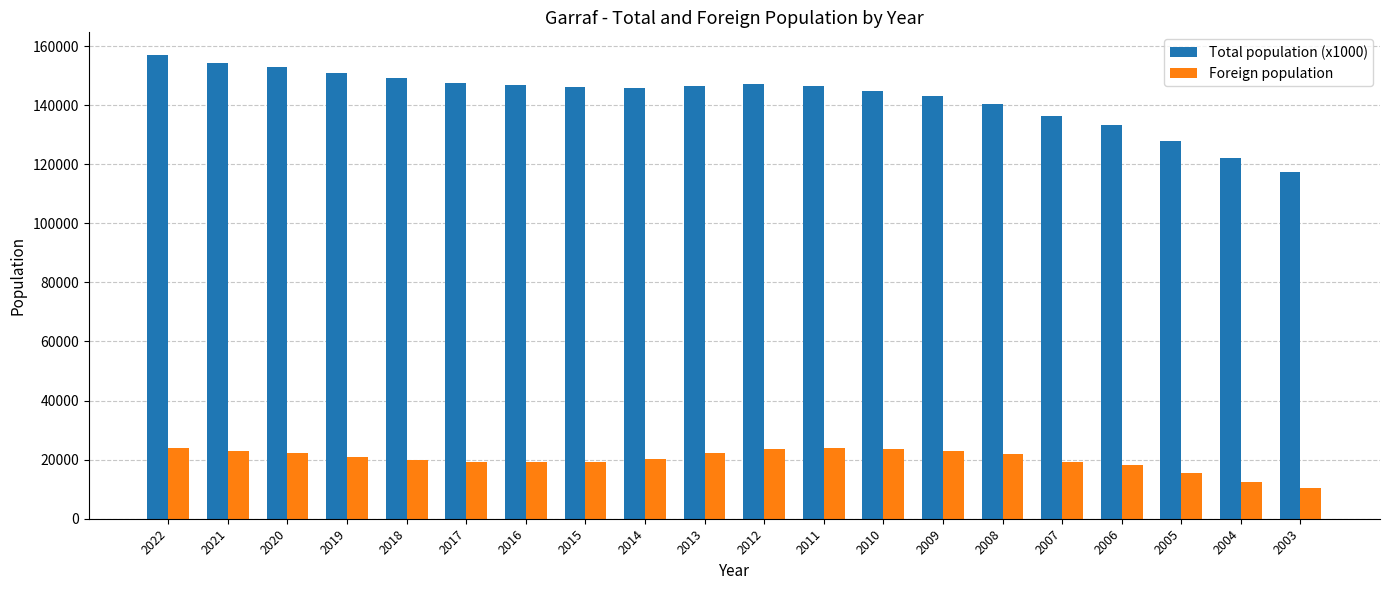

Where does the Foreign population series first go above 20945?

2022